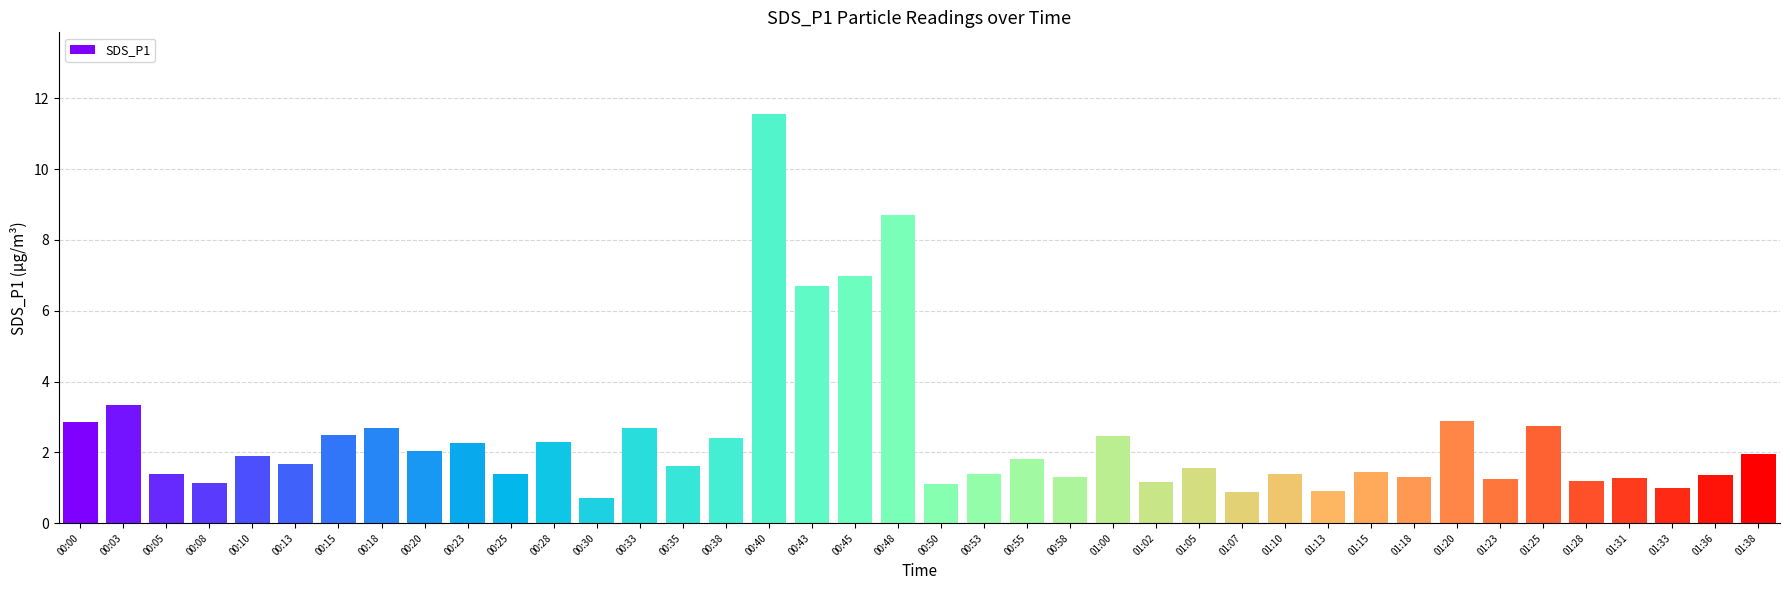

What is the maximum value shown in the chart?

11.6